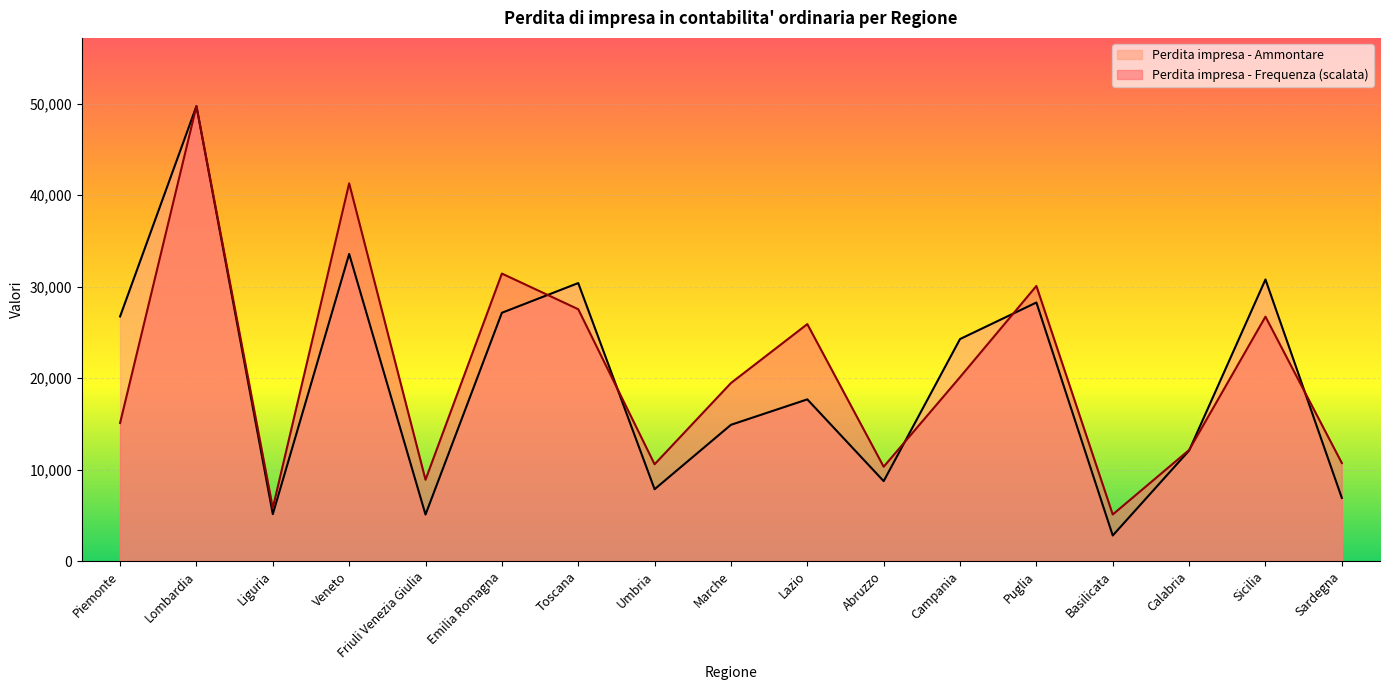

How many data points in Perdita impresa - Frequenza are less than 19461?

8